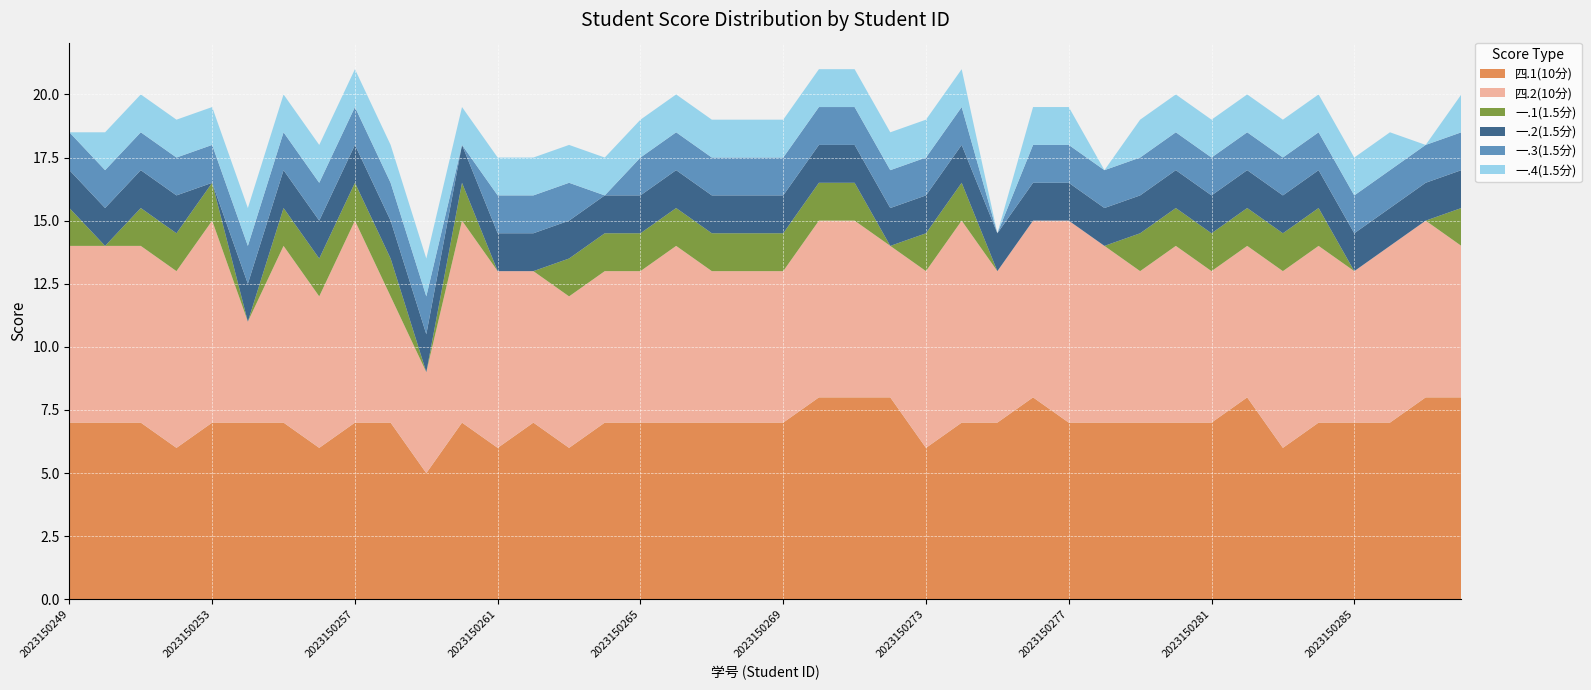

Reading left to right, extract all data points from this chart.

四.1(10分): 7.0	7.0	7.0	6.0	7.0	7.0	7.0	6.0	7.0	7.0	5.0	7.0	6.0	7.0	6.0	7.0	7.0	7.0	7.0	7.0	7.0	8.0	8.0	8.0	6.0	7.0	7.0	8.0	7.0	7.0	7.0	7.0	7.0	8.0	6.0	7.0	7.0	7.0	8.0	8.0
四.2(10分): 7.0	7.0	7.0	7.0	8.0	4.0	7.0	6.0	8.0	5.0	4.0	8.0	7.0	6.0	6.0	6.0	6.0	7.0	6.0	6.0	6.0	7.0	7.0	6.0	7.0	8.0	6.0	7.0	8.0	7.0	6.0	7.0	6.0	6.0	7.0	7.0	6.0	7.0	7.0	6.0
一.1(1.5分): 1.5	0.0	1.5	1.5	1.5	0.0	1.5	1.5	1.5	1.5	0.0	1.5	0.0	0.0	1.5	1.5	1.5	1.5	1.5	1.5	1.5	1.5	1.5	0.0	1.5	1.5	0.0	0.0	0.0	0.0	1.5	1.5	1.5	1.5	1.5	1.5	0.0	0.0	0.0	1.5
一.2(1.5分): 1.5	1.5	1.5	1.5	0.0	1.5	1.5	1.5	1.5	1.5	1.5	1.5	1.5	1.5	1.5	1.5	1.5	1.5	1.5	1.5	1.5	1.5	1.5	1.5	1.5	1.5	1.5	1.5	1.5	1.5	1.5	1.5	1.5	1.5	1.5	1.5	1.5	1.5	1.5	1.5
一.3(1.5分): 1.5	1.5	1.5	1.5	1.5	1.5	1.5	1.5	1.5	1.5	1.5	0.0	1.5	1.5	1.5	0.0	1.5	1.5	1.5	1.5	1.5	1.5	1.5	1.5	1.5	1.5	0.0	1.5	1.5	1.5	1.5	1.5	1.5	1.5	1.5	1.5	1.5	1.5	1.5	1.5
一.4(1.5分): 0.0	1.5	1.5	1.5	1.5	1.5	1.5	1.5	1.5	1.5	1.5	1.5	1.5	1.5	1.5	1.5	1.5	1.5	1.5	1.5	1.5	1.5	1.5	1.5	1.5	1.5	0.0	1.5	1.5	0.0	1.5	1.5	1.5	1.5	1.5	1.5	1.5	1.5	0.0	1.5